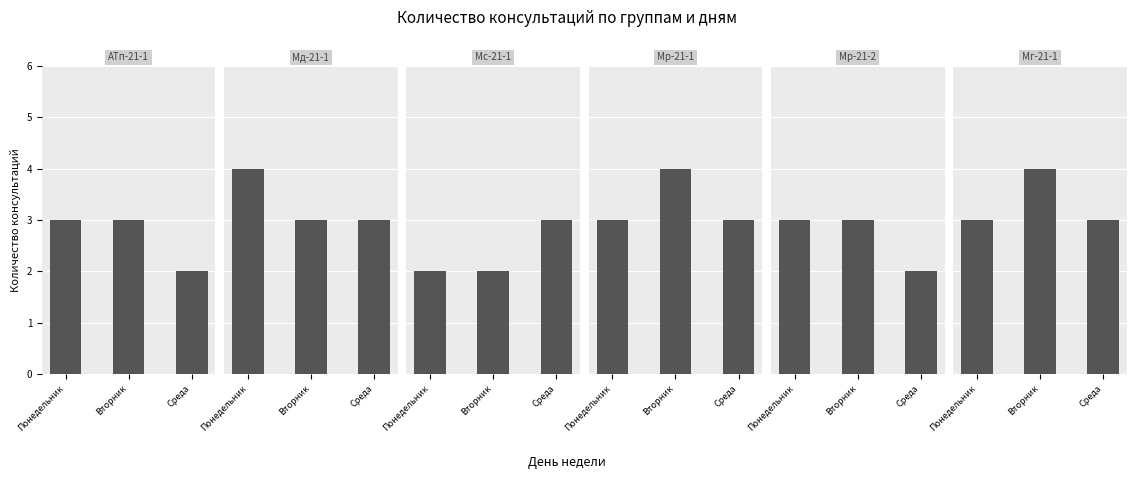

Between Среда and Понедельник, which is larger?

Понедельник